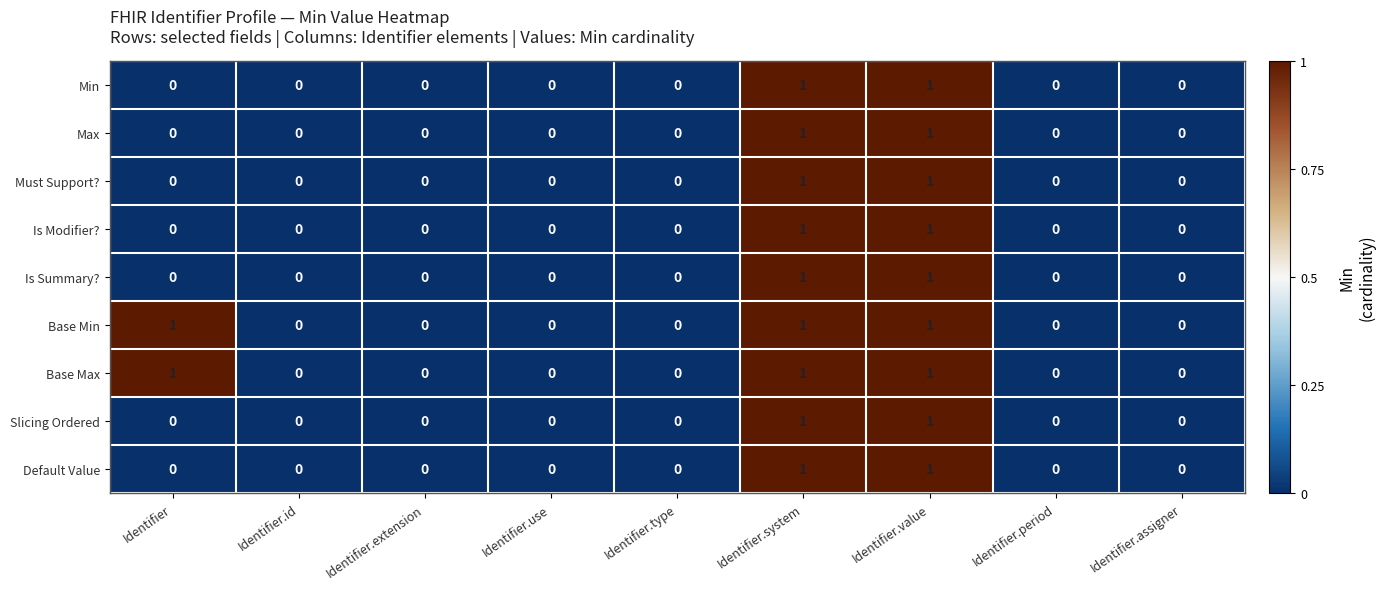

How many positive values does the Is Modifier? series have?

2